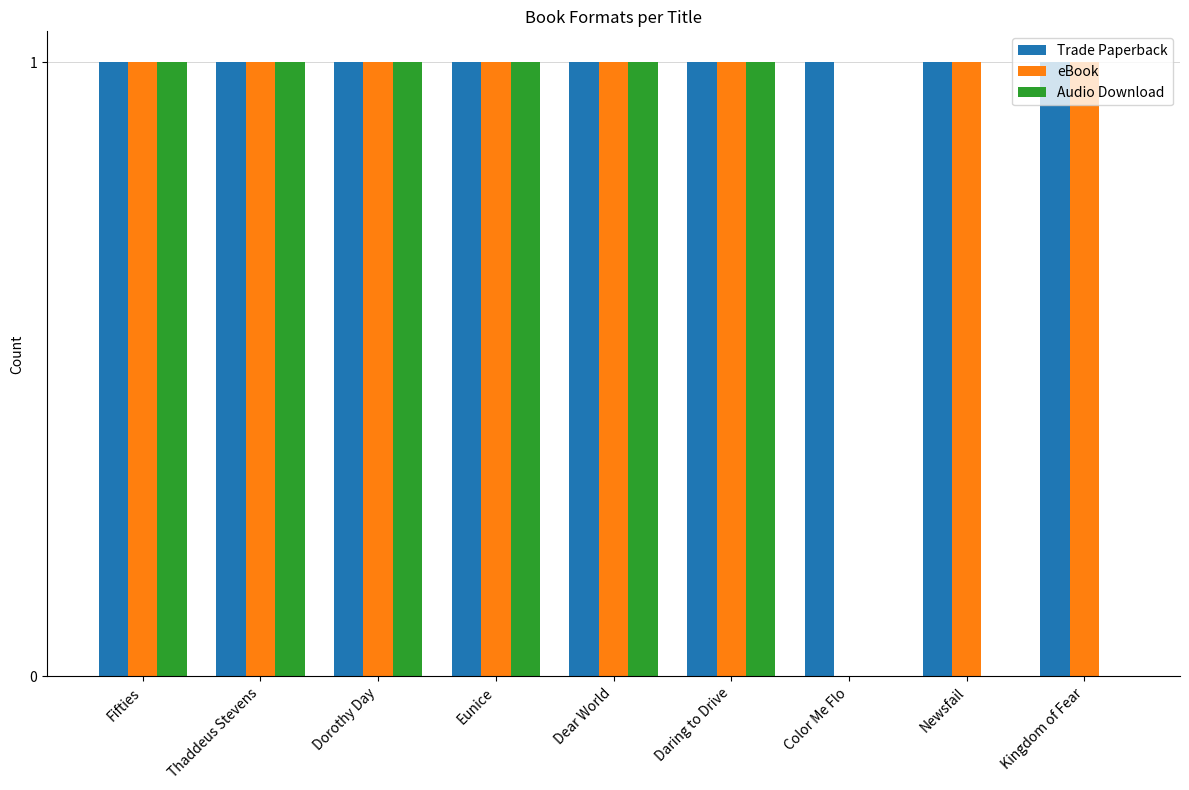

Between Fifties and Newsfail, which series saw the biggest shift?

Audio Download